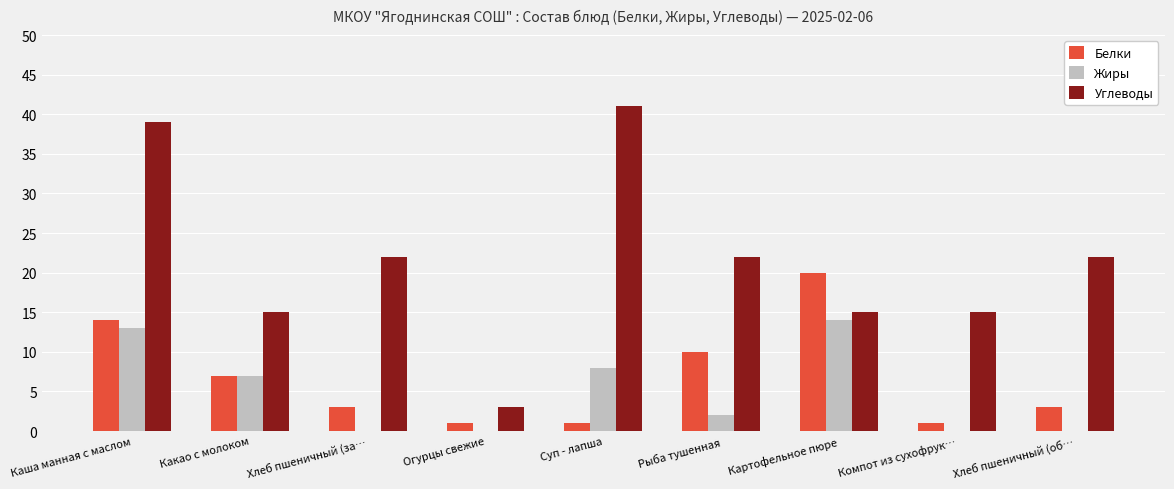

How many categories are shown in the chart?

9